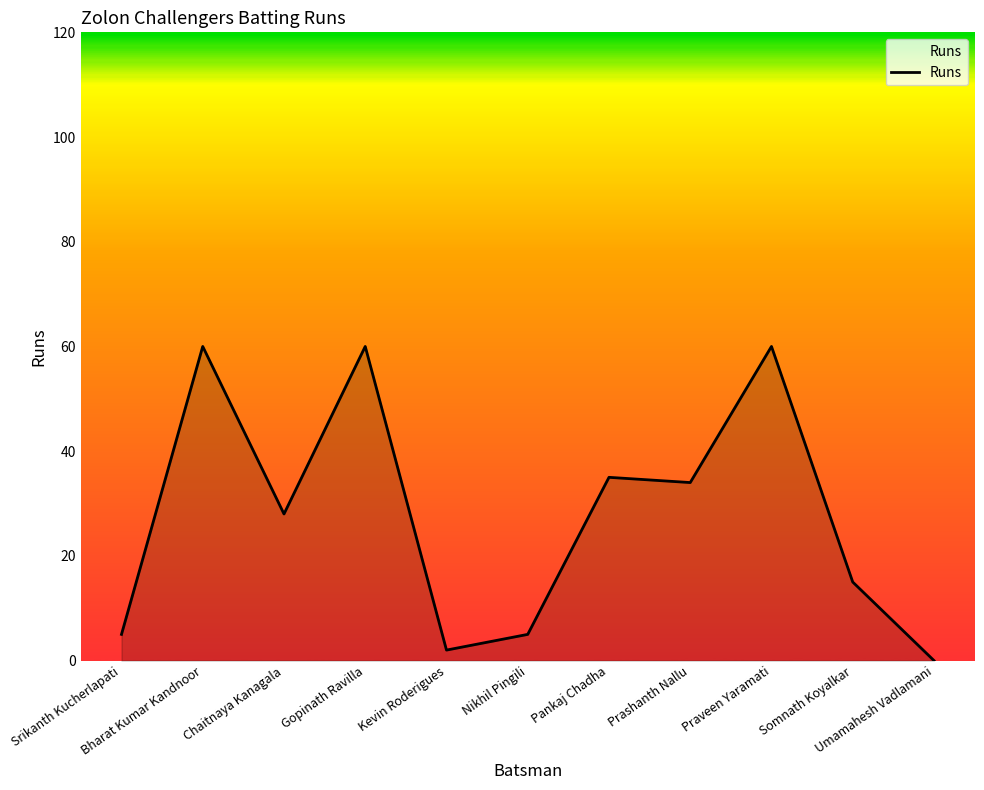

What is the difference between the maximum and minimum values?

60